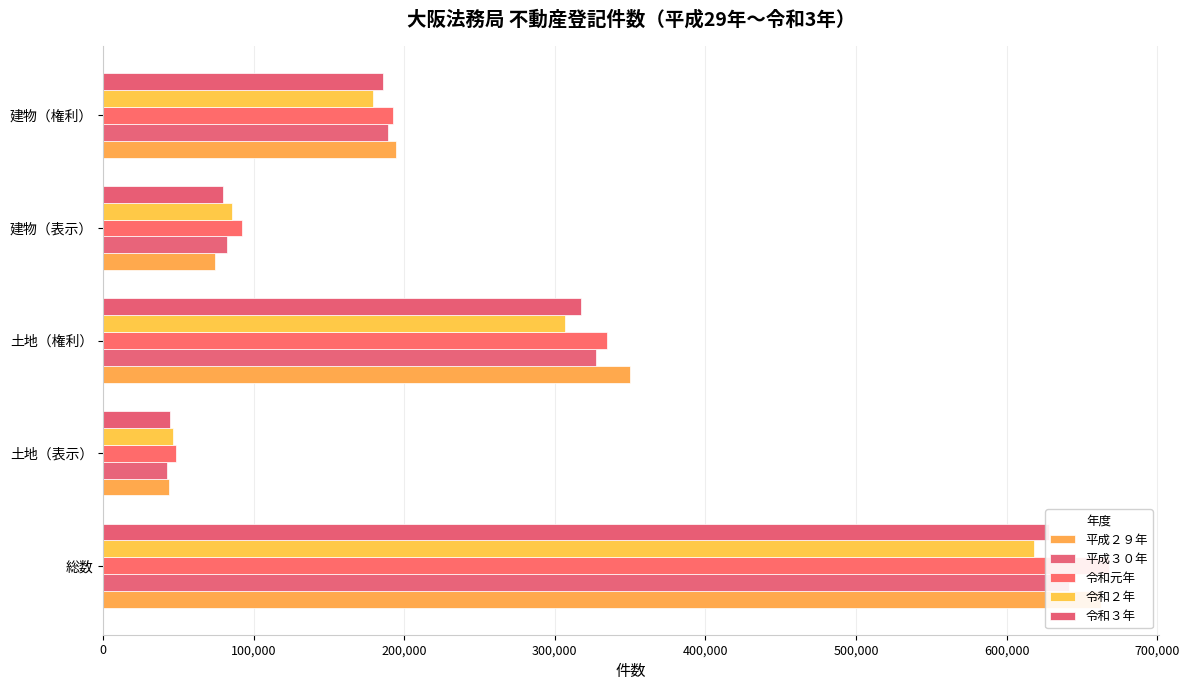

Rank the series by their maximum value, from lowest to highest.

令和２年, 令和３年, 平成３０年, 平成２９年, 令和元年